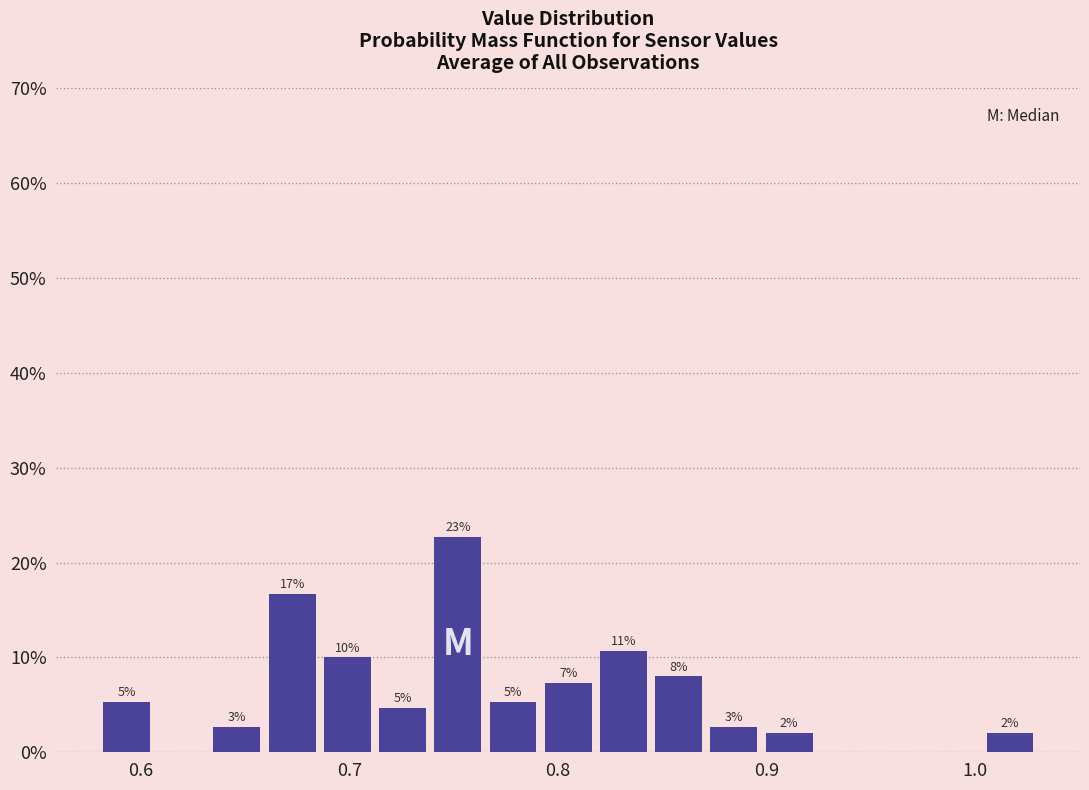

Around what value on the x-axis is the tallest bar? Give the approximate position of its centre, as read against the axis.

0.75